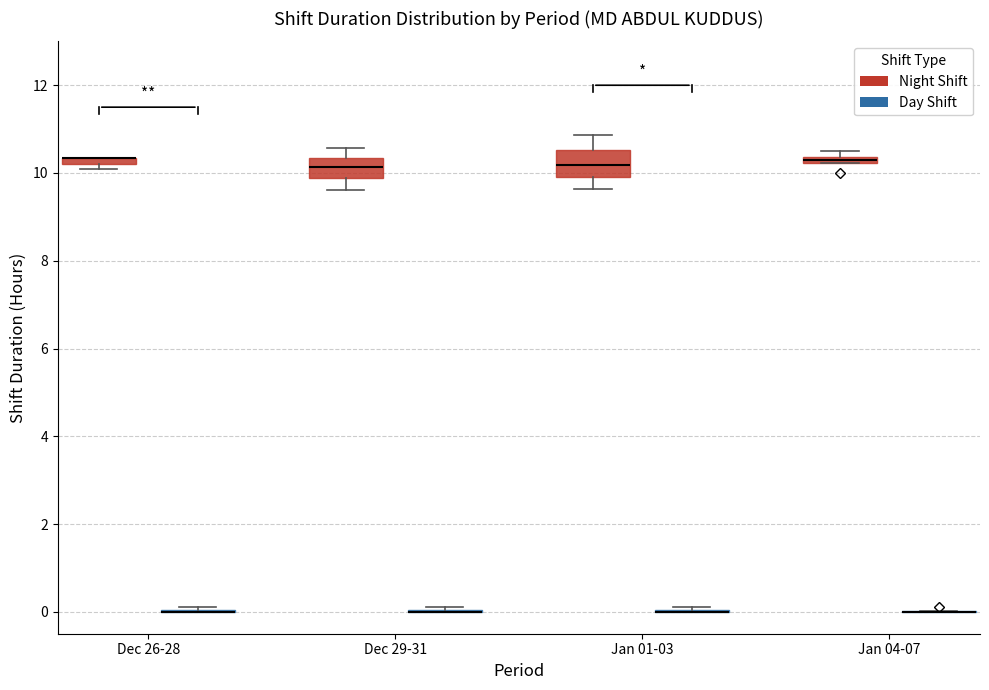

Where does the upper whisker of the box for Dec 29-31 (Night Shift) end on the y-axis? The values are not printed on the chart, so give them approximately, as read against the axis.

10.6